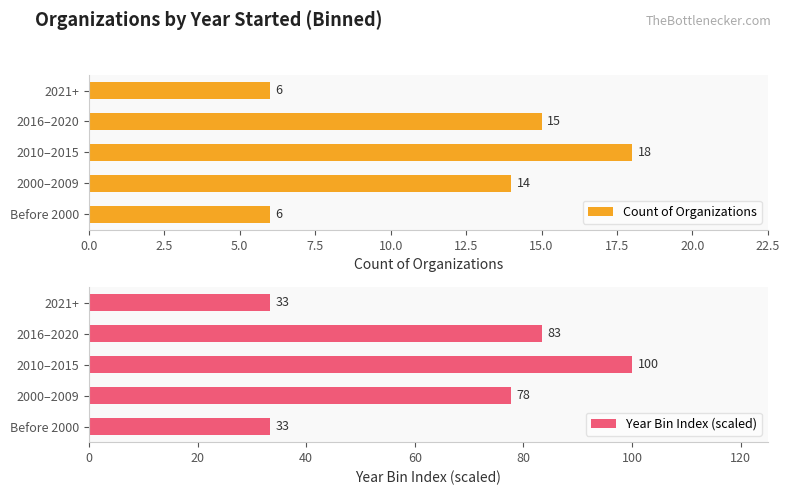

What is the maximum value for Count of Organizations?

18